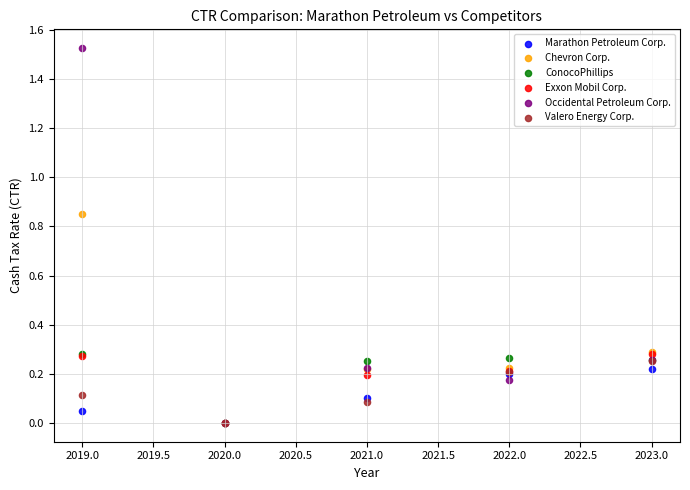

Which series has the largest Y range (max minus min)?

Occidental Petroleum Corp.